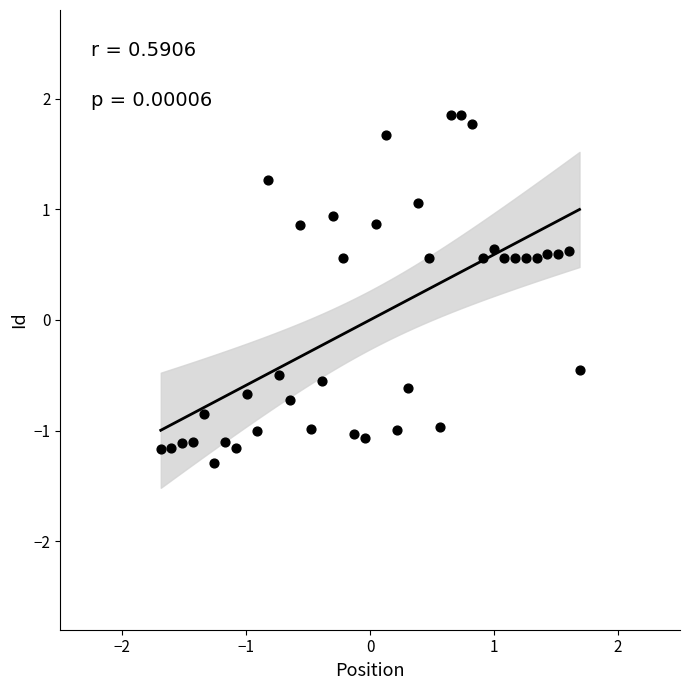

What is the range of X values (max minus min)?

3.4